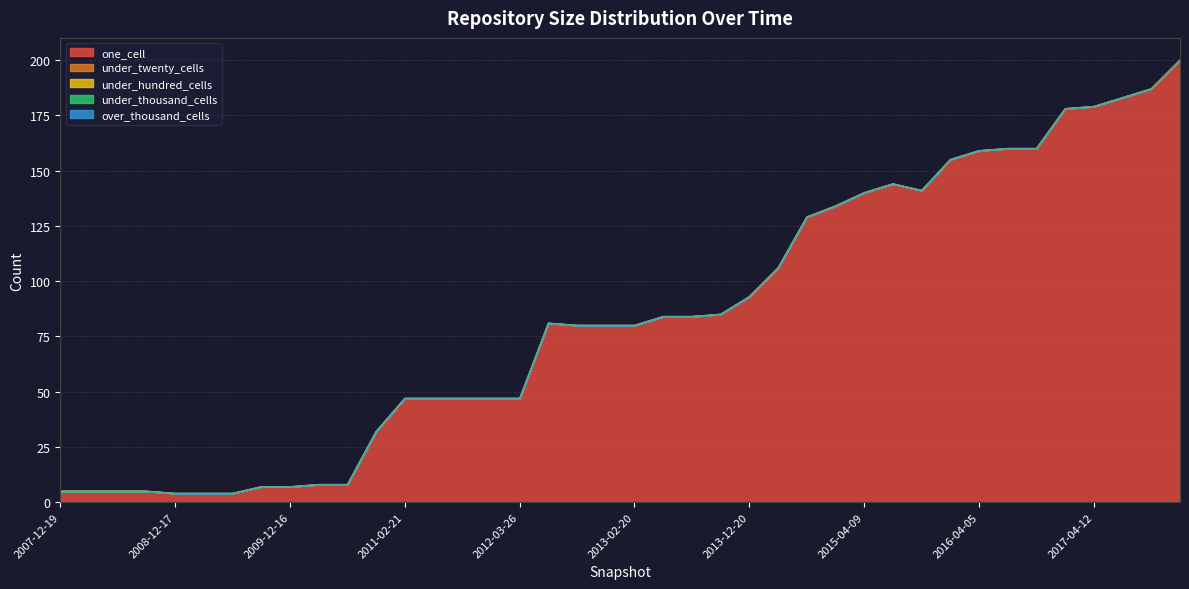

Which category has the highest value in the under_twenty_cells series?

2007-12-19